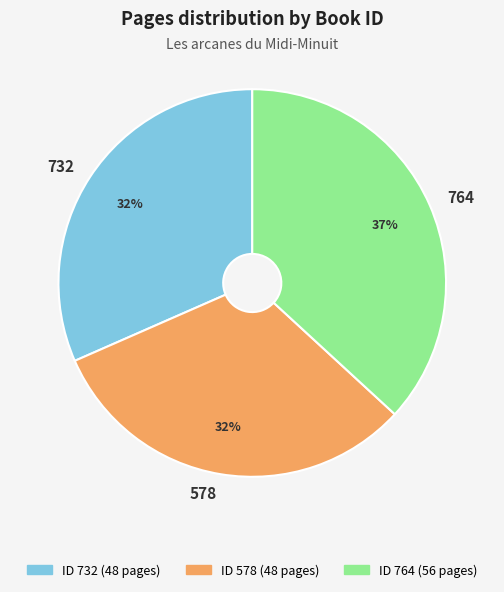

Do 578 and 764 together represent more than half of the pie?

Yes